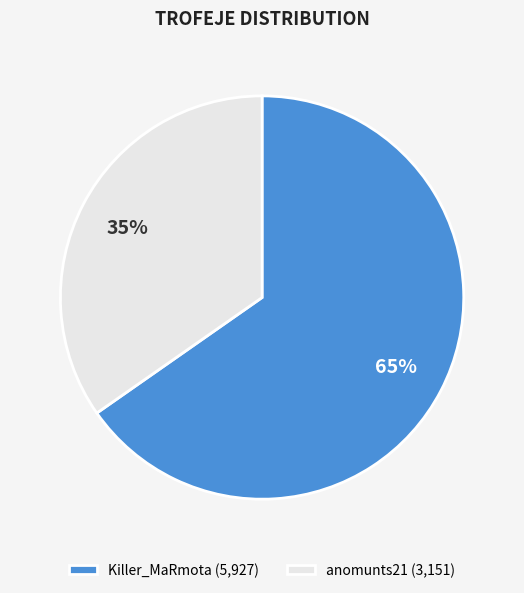

How many segments does this pie chart have?

2